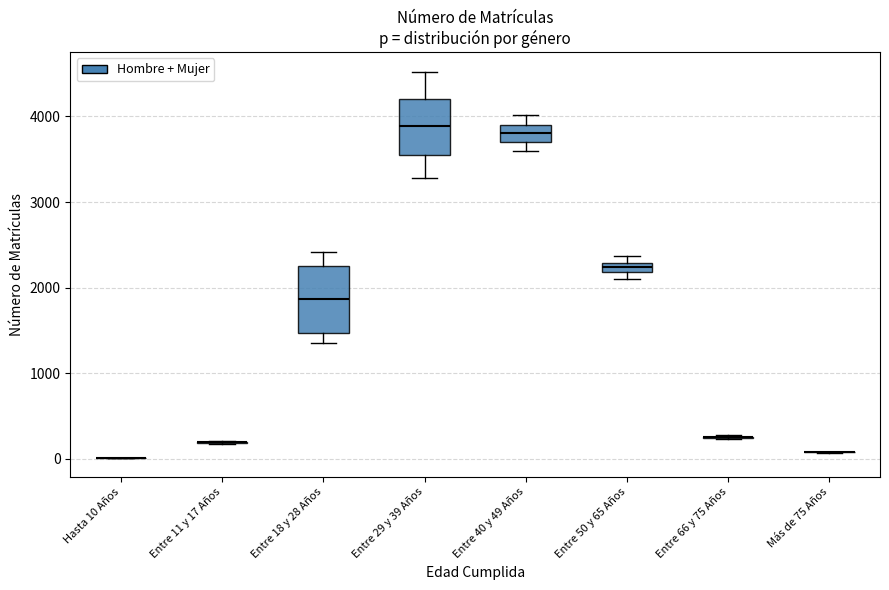

Where is the upper edge of the box for Entre 50 y 65 Años on the y-axis? The values are not printed on the chart, so give them approximately, as read against the axis.

2300